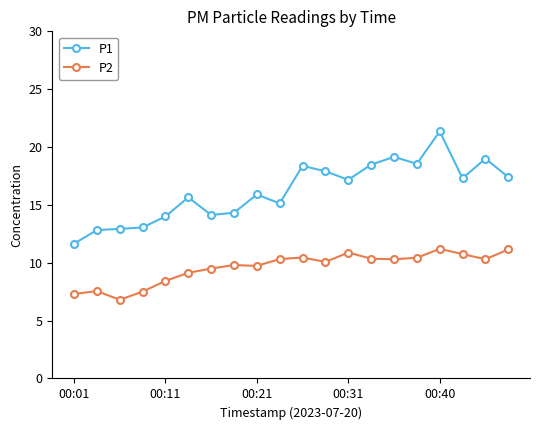

True or false: P1 and P2 cross at least once.

False